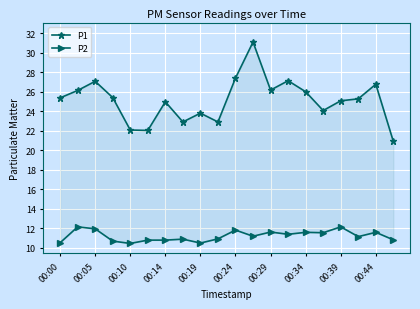

What is the minimum value for P1?

20.9